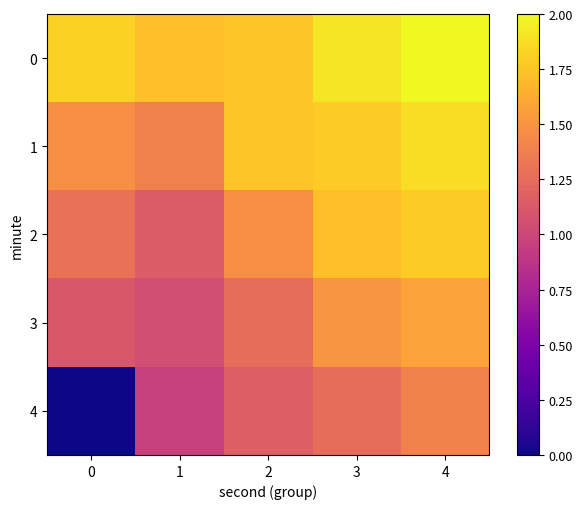

Between 3 and 2, which is larger?

3